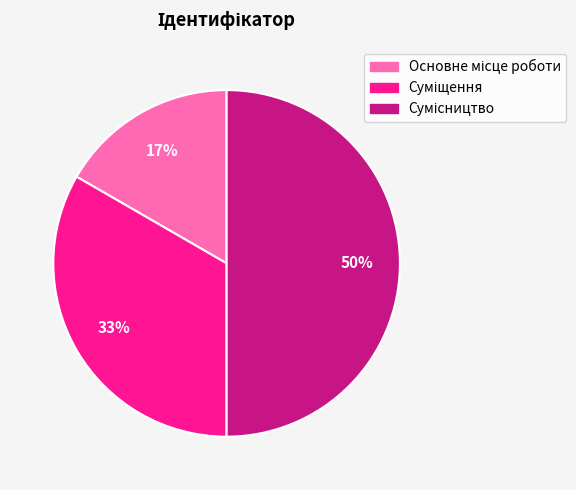

To the nearest percent, what is the difference between the largest and smallest slice percentages?

33%